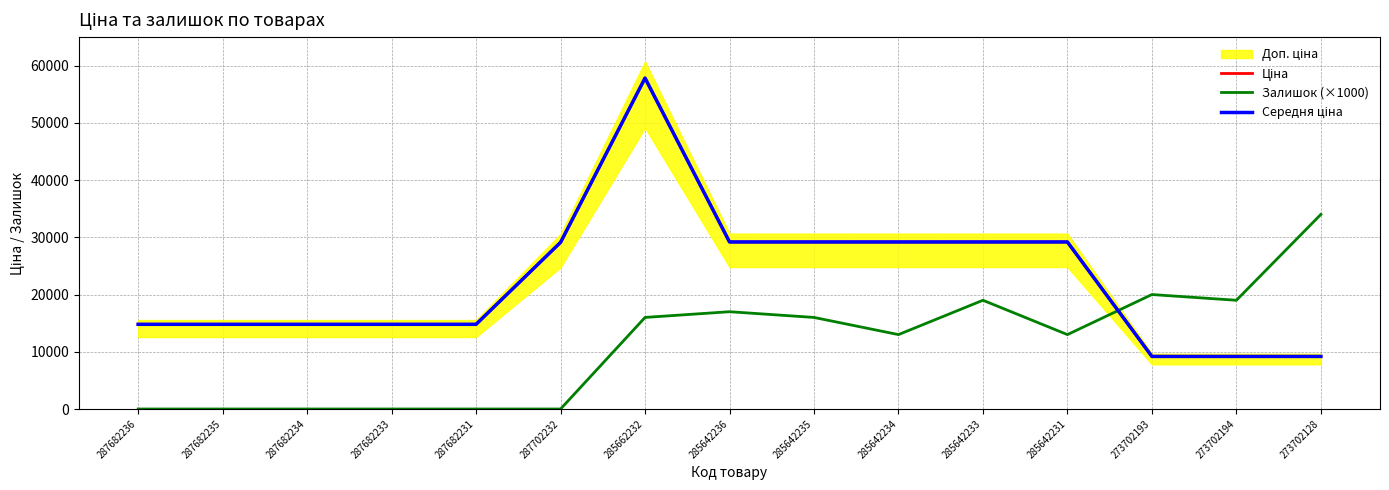

Which category has the highest value across all series?

285662232